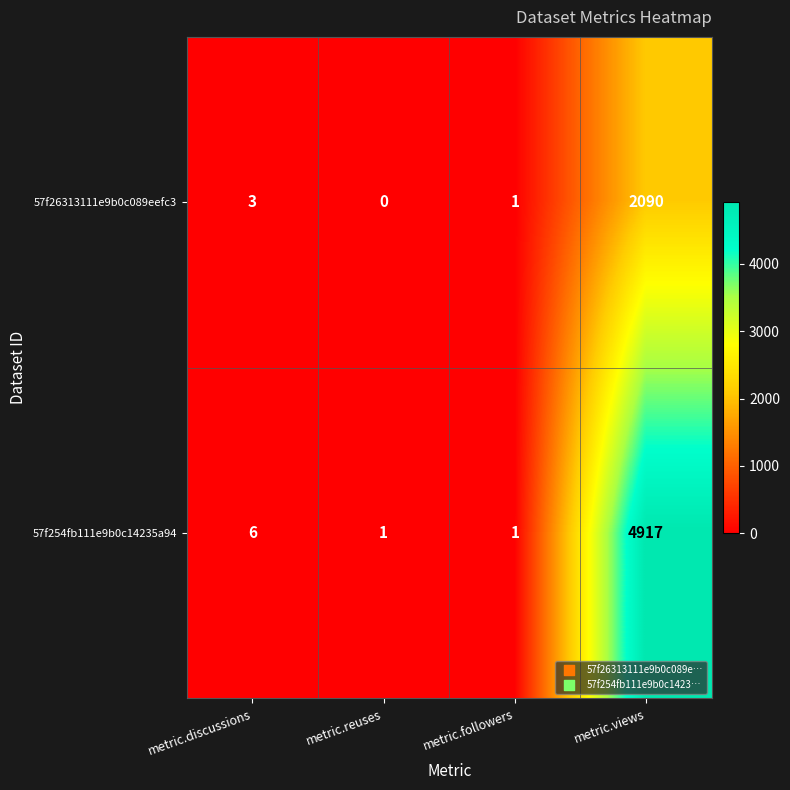

Which series has the widest spread of values?

57f254fb111e9b0c14235a94